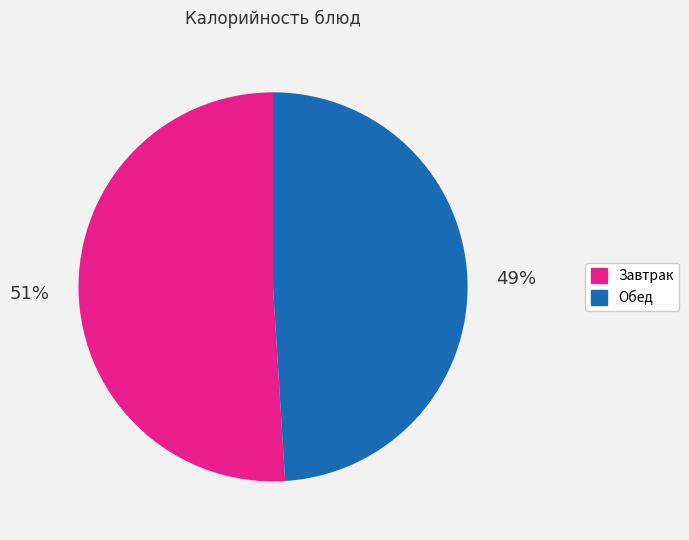

Does any single category account for the majority?

Yes